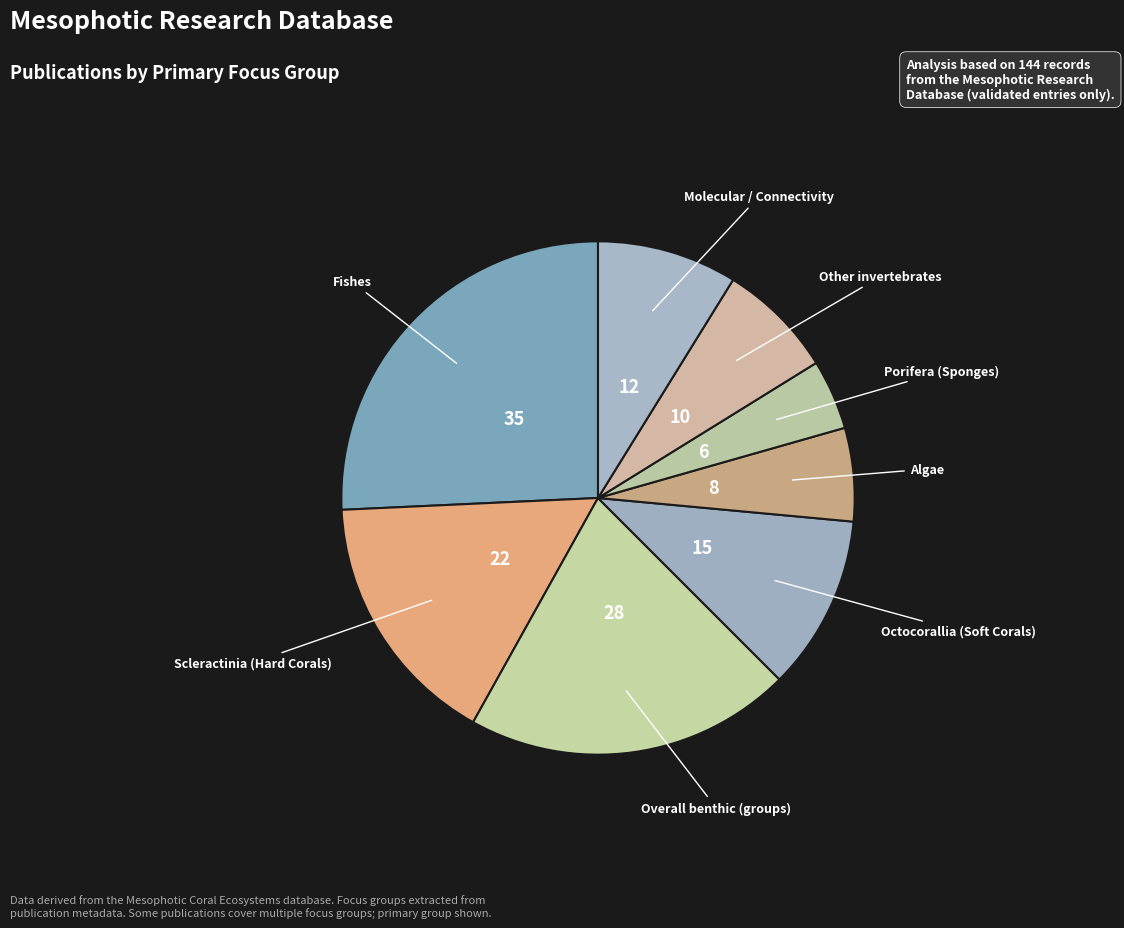

What is the smallest slice in the pie chart?

Porifera (Sponges)